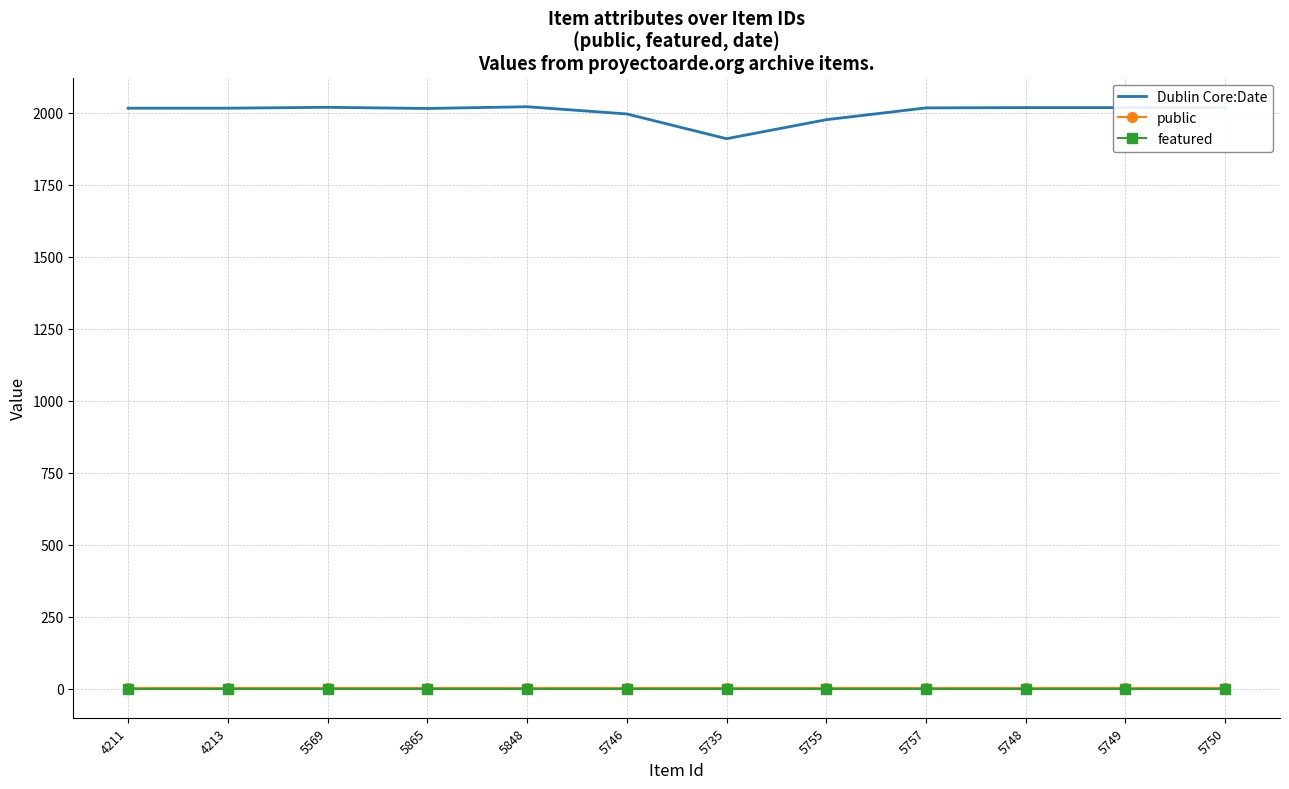

The value of Dublin Core:Date at 5735 is 1183. True or false?

False